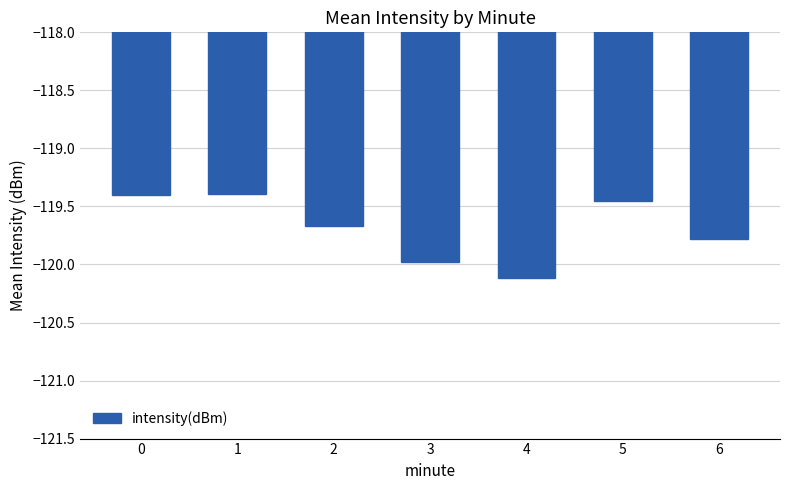

What is the value of the 2nd bar from the left?

-119.4